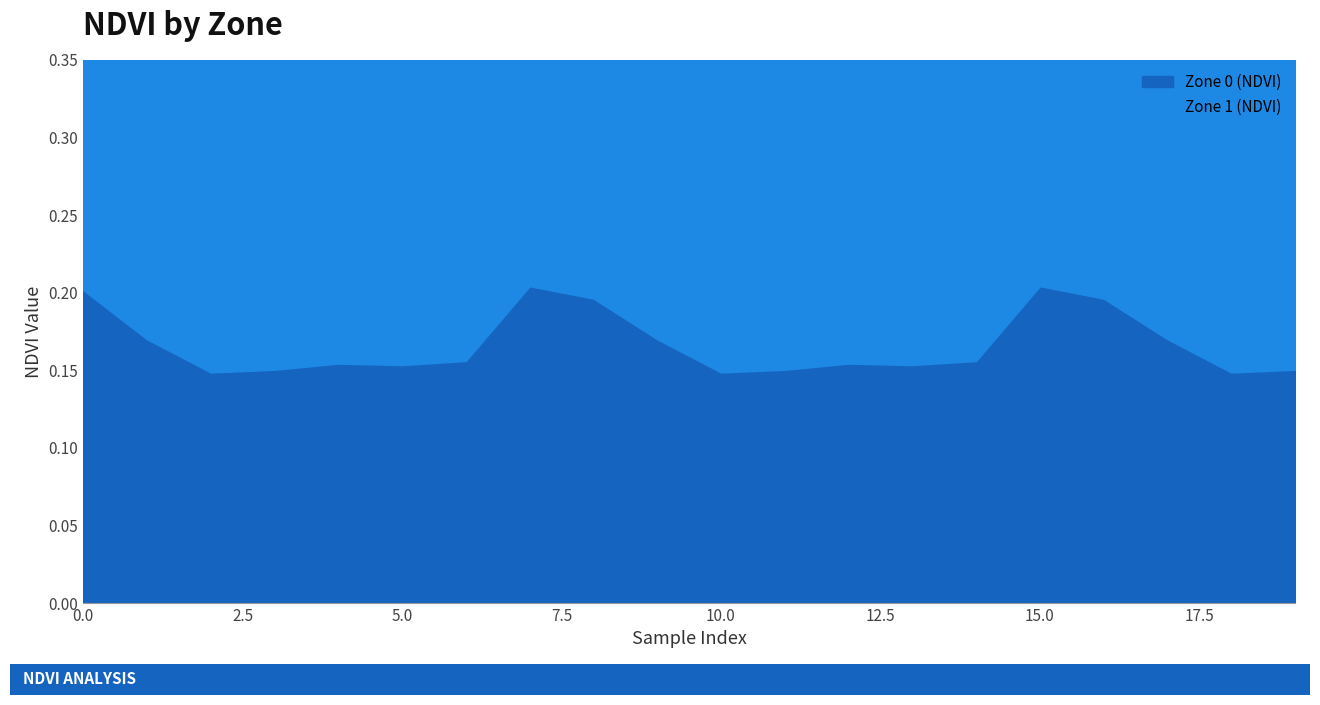

Is it true that Zone 0 (NDVI) equals 0.3 at 16?

False